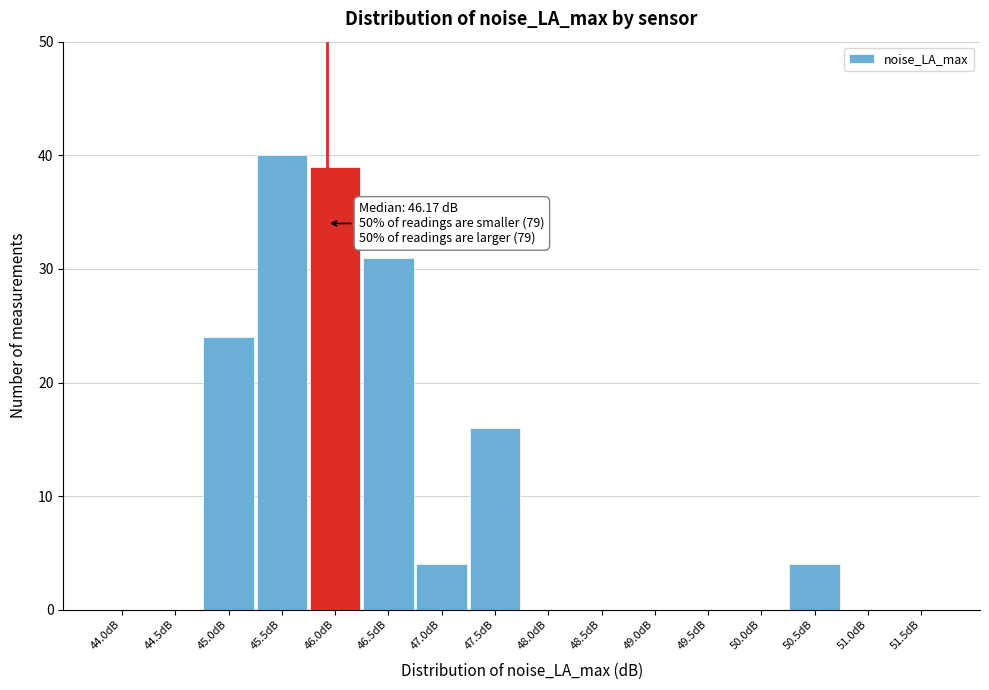

Reading right to left, what are all the values shown in this chart?

51.5dB=0	51.0dB=0	50.5dB=4	50.0dB=0	49.5dB=0	49.0dB=0	48.5dB=0	48.0dB=0	47.5dB=16	47.0dB=4	46.5dB=31	46.0dB=39	45.5dB=40	45.0dB=24	44.5dB=0	44.0dB=0